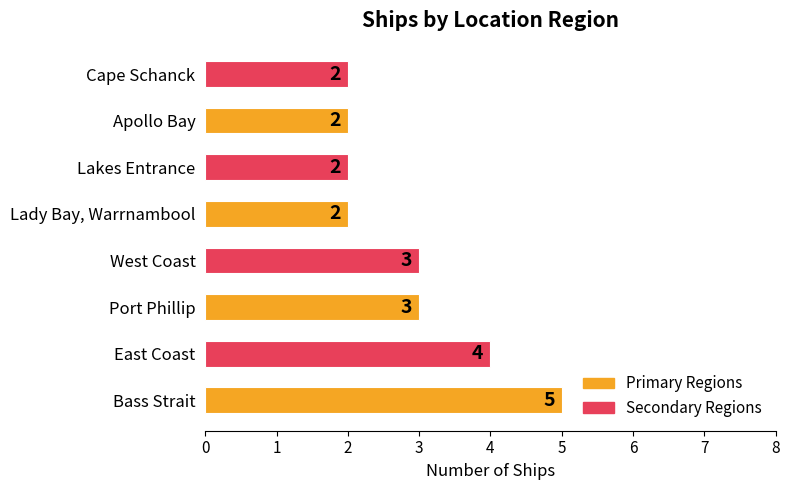

What value does the data have at Cape Schanck?

2